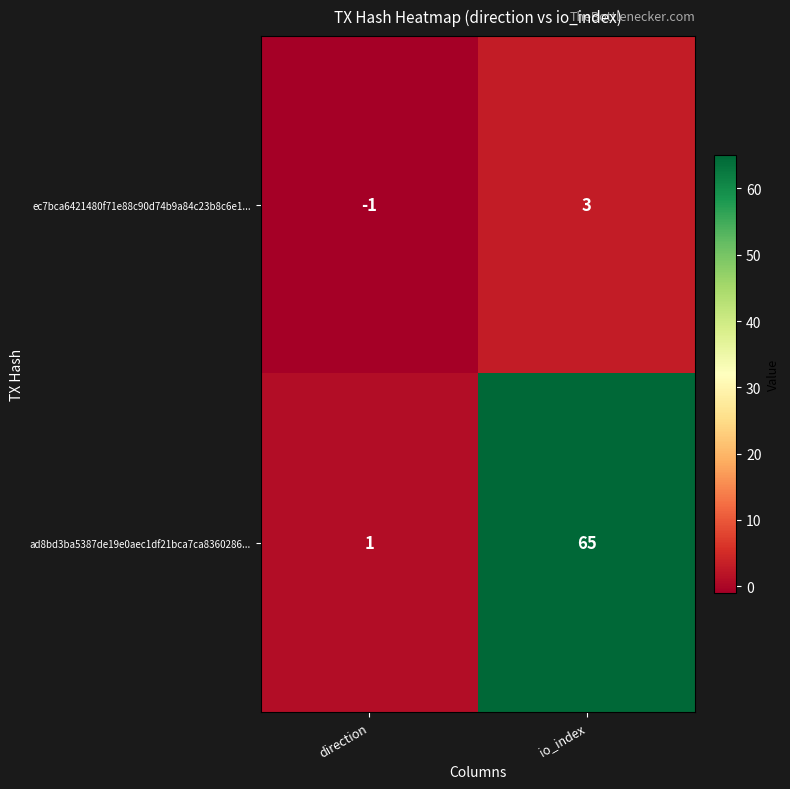

Where is ad8bd3ba5387de19e0aec1df21bca7ca8360286... nearest to the value 33?

direction